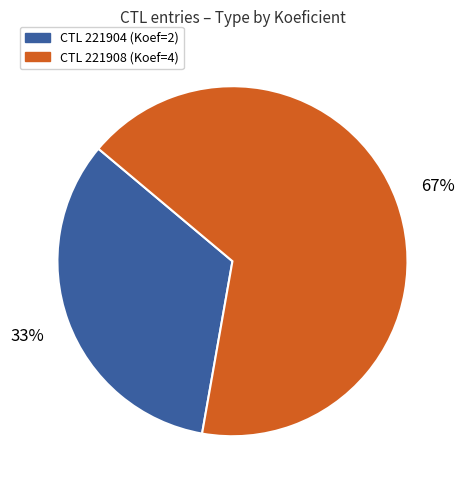

To the nearest percent, what is the average slice percentage?

50%